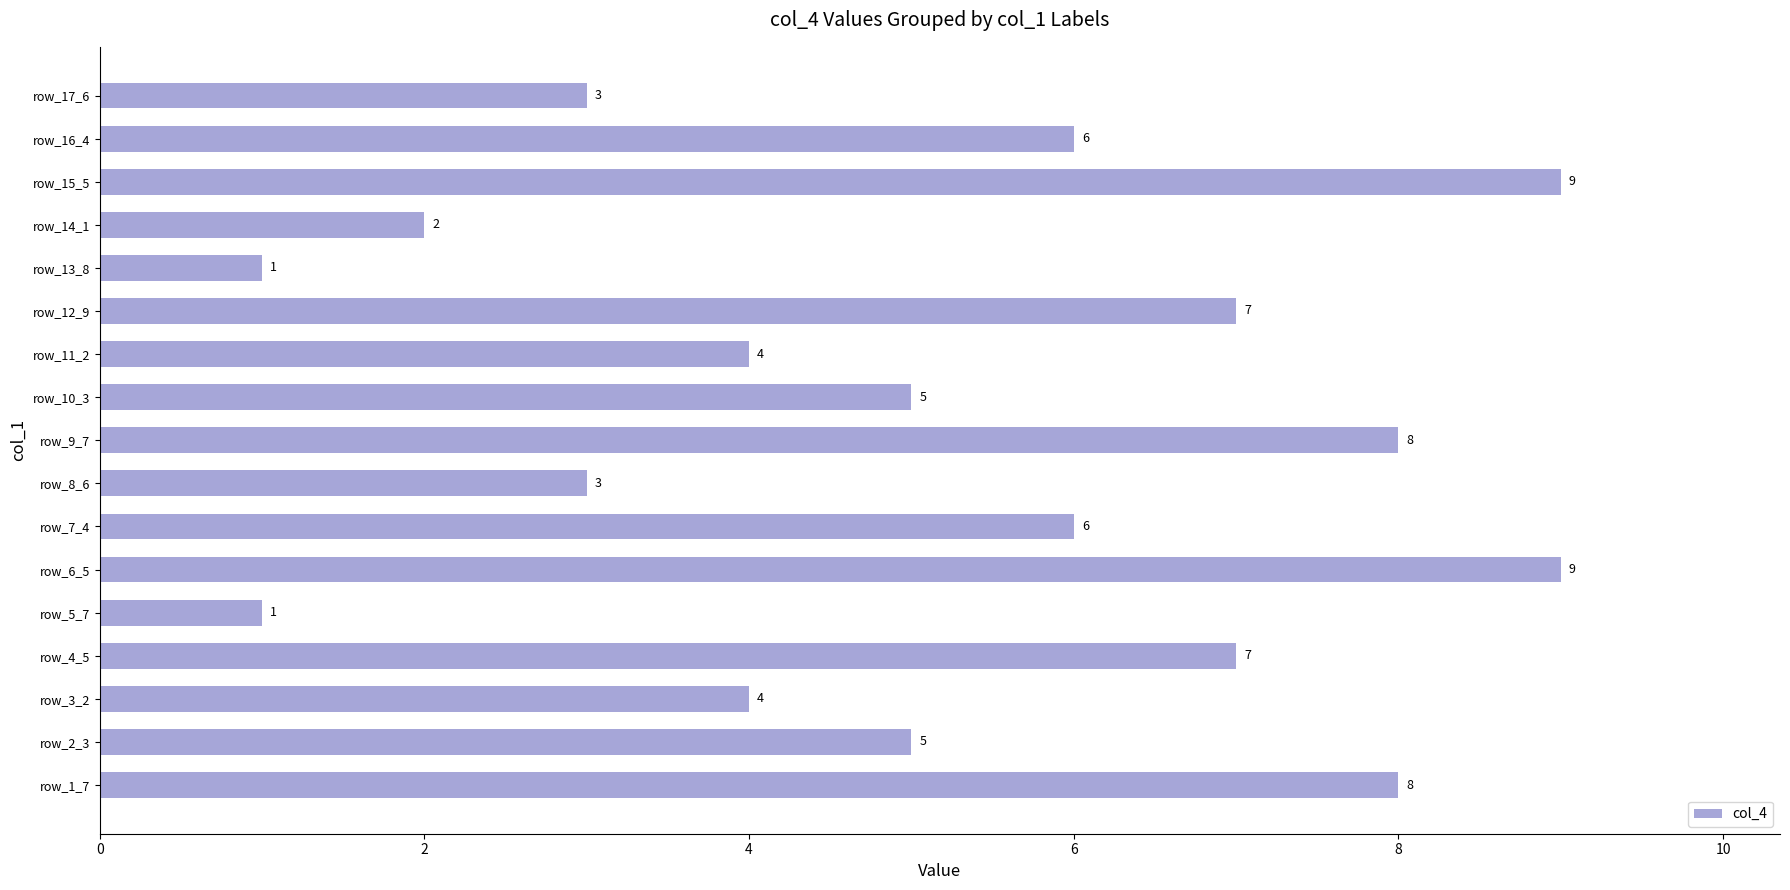

What is the approximate value at row_9_7?

8